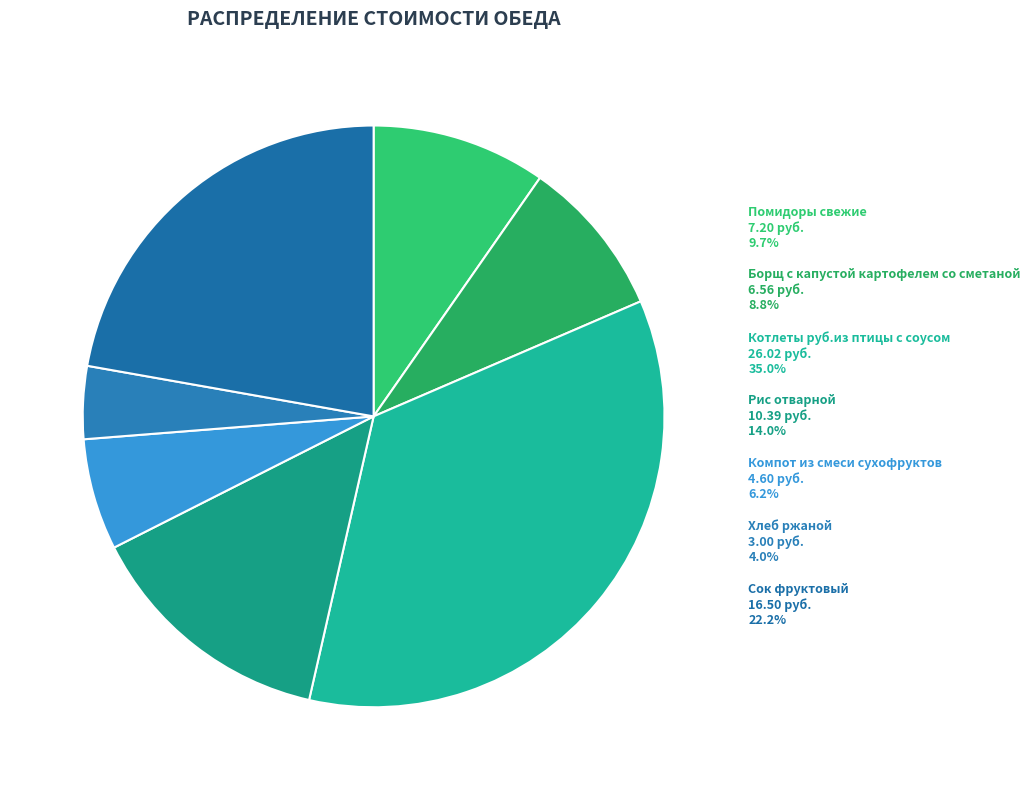

What is the largest slice in the pie chart?

Котлеты руб.из птицы с соусом